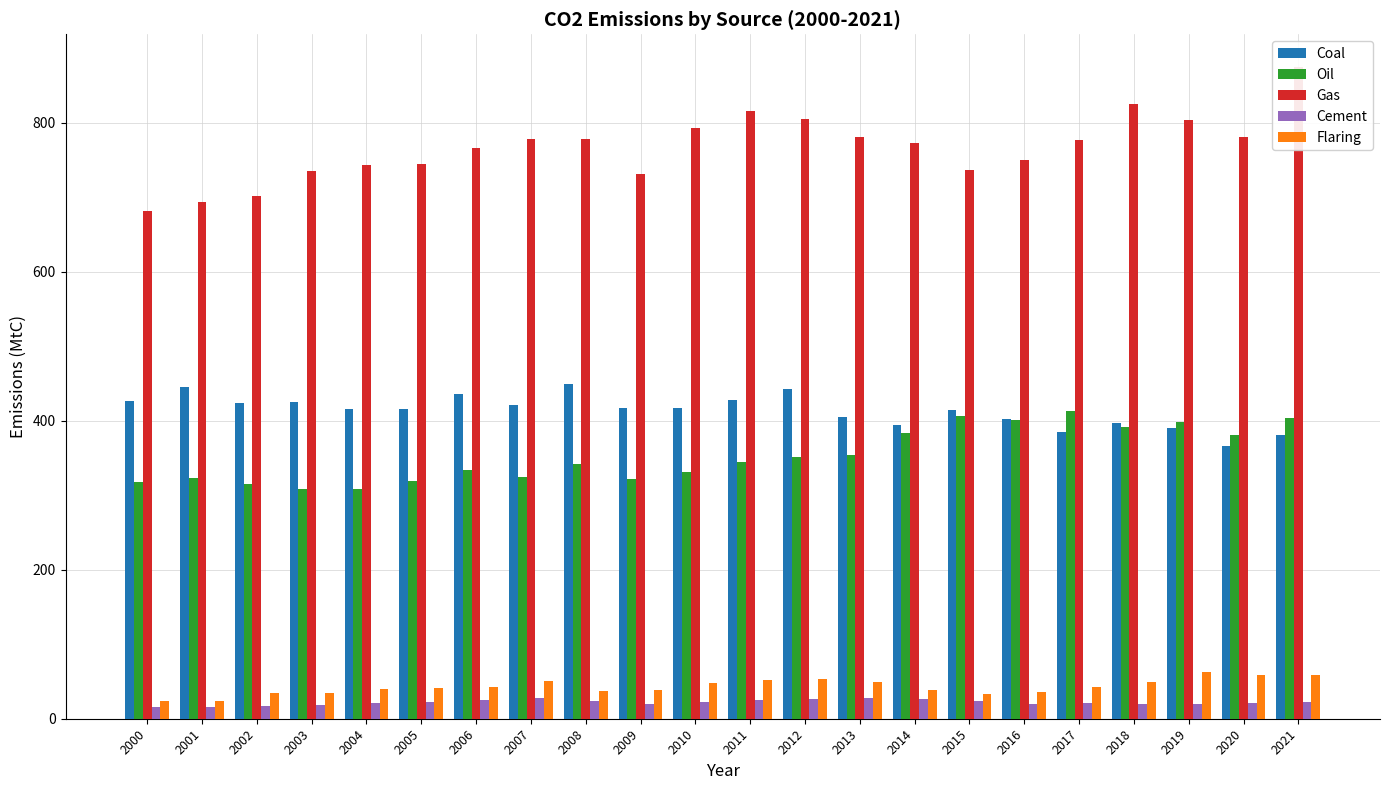

What is the highest value of the Cement series?

27.6